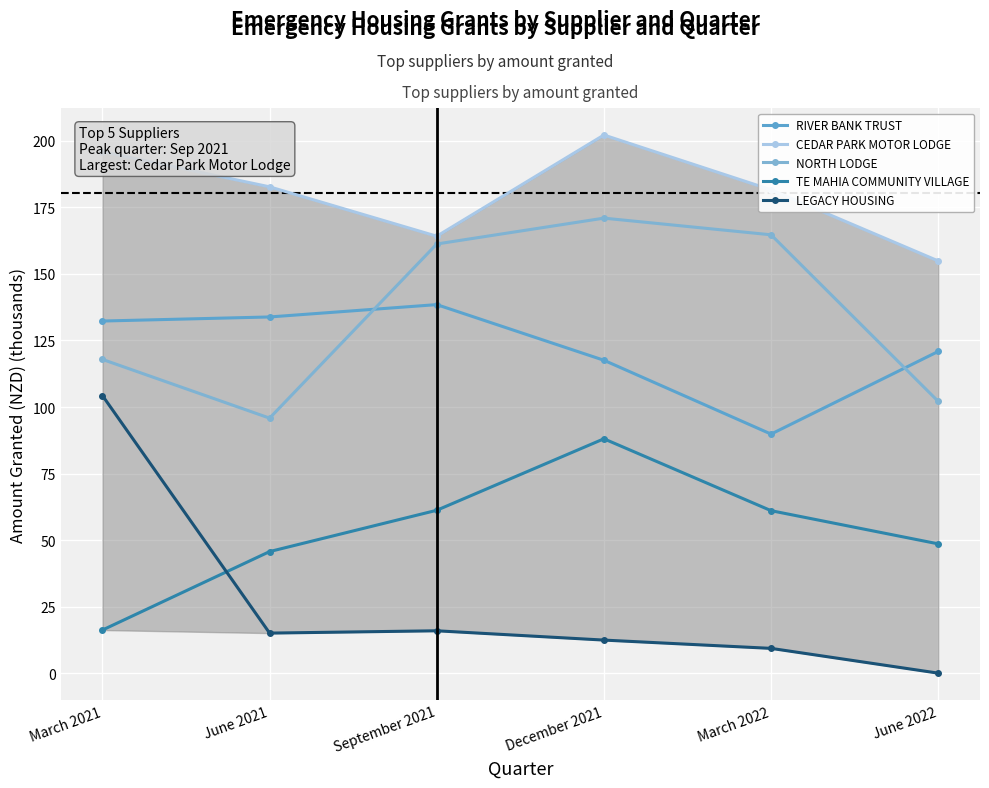

What is the difference between the highest and lowest values at December 2021?

189.8